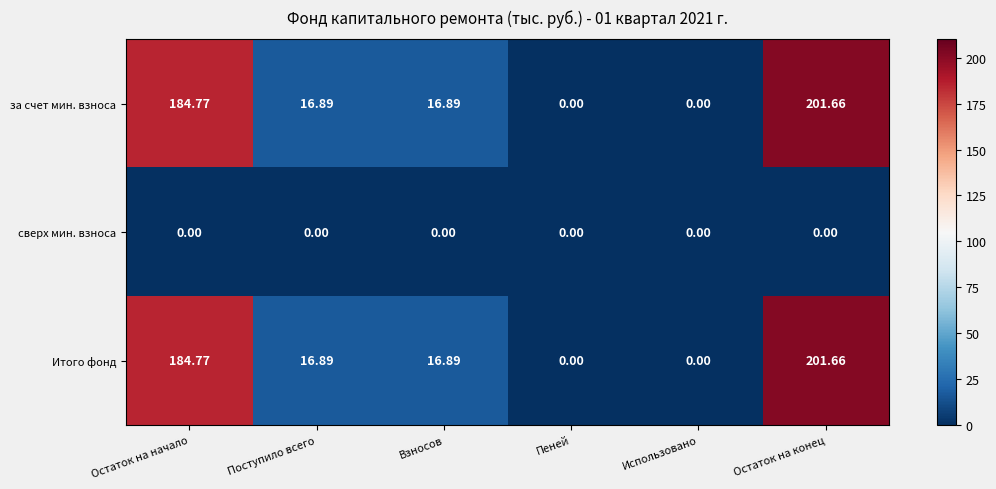

Which label corresponds to the largest value in the chart?

Остаток на конец